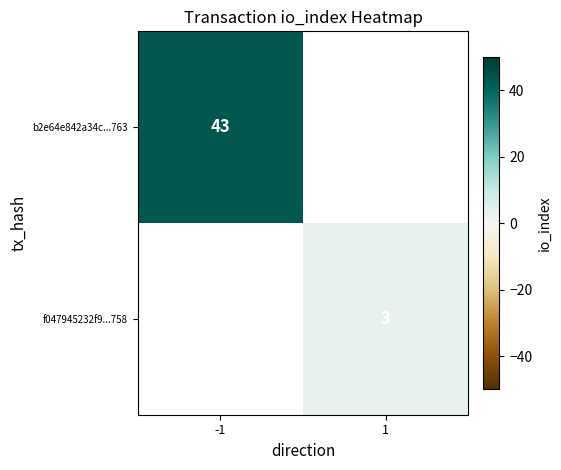

How many series are shown in this chart?

2